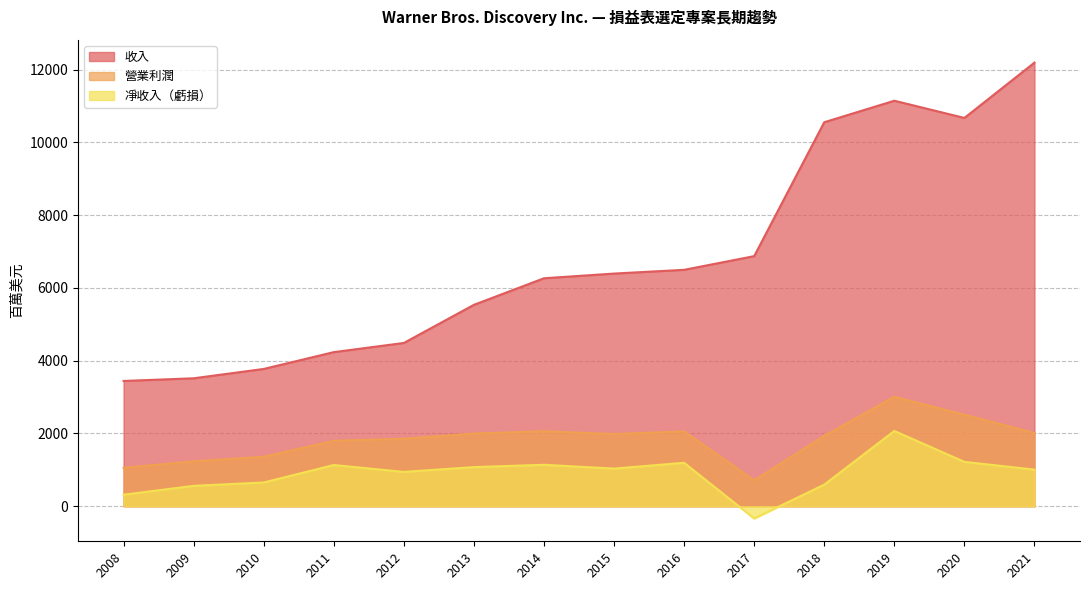

The value of 收入 at 2017 is 10322. True or false?

False